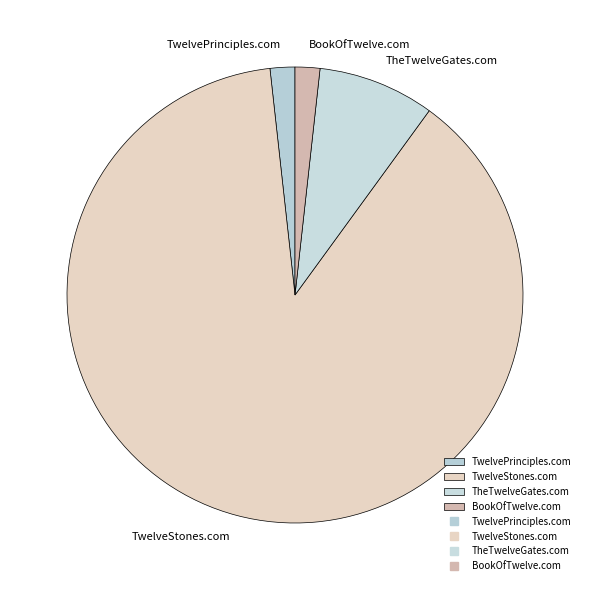

What is the largest slice in the pie chart?

TwelveStones.com